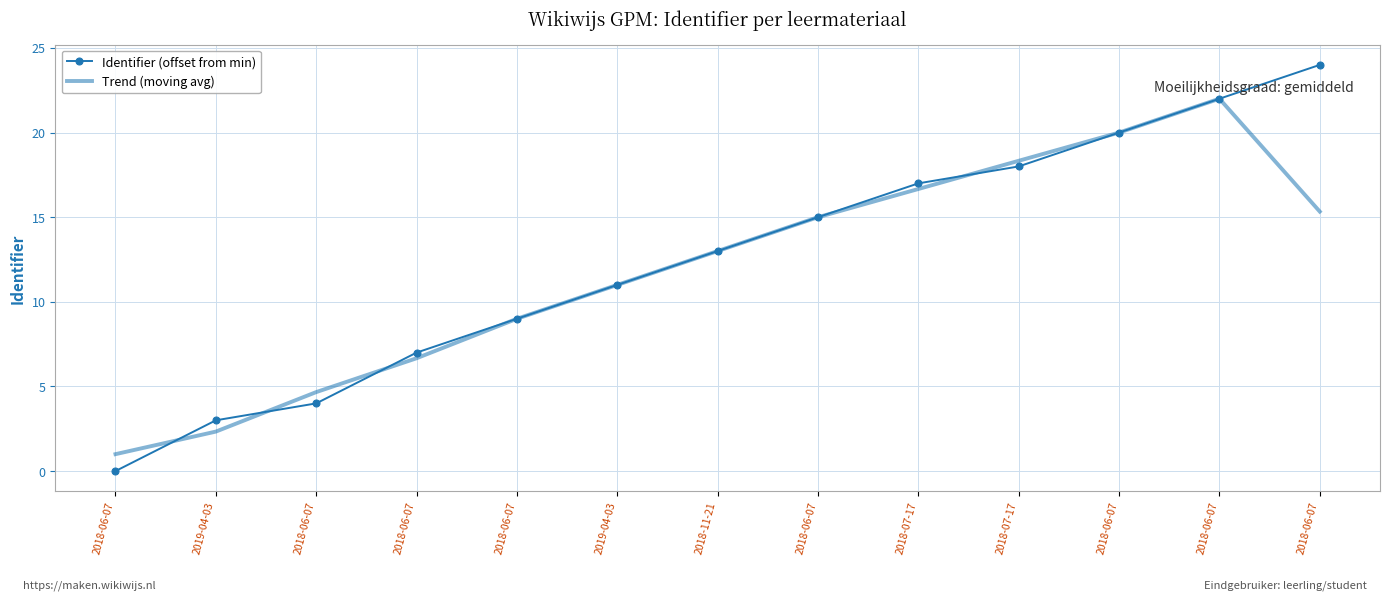

True or false: Identifier (offset from min) has more than 2 interior local peaks.

False